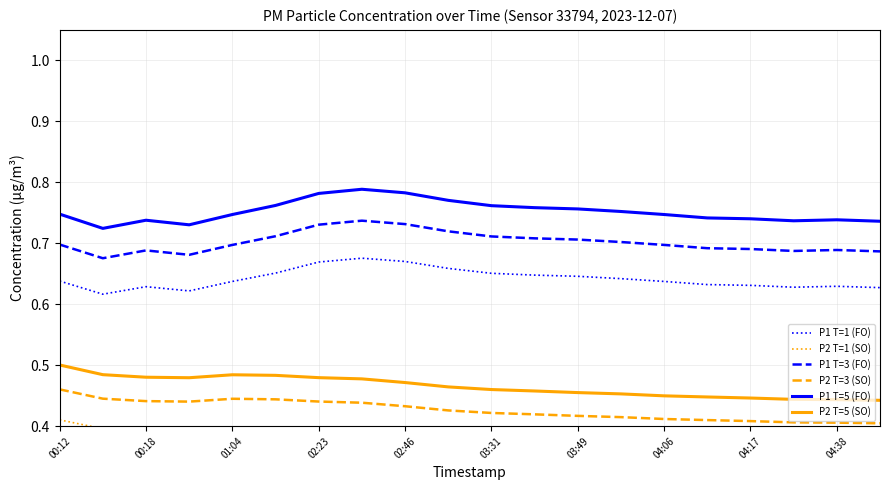

What is the minimum value for P1 T=3 (FO)?

0.7